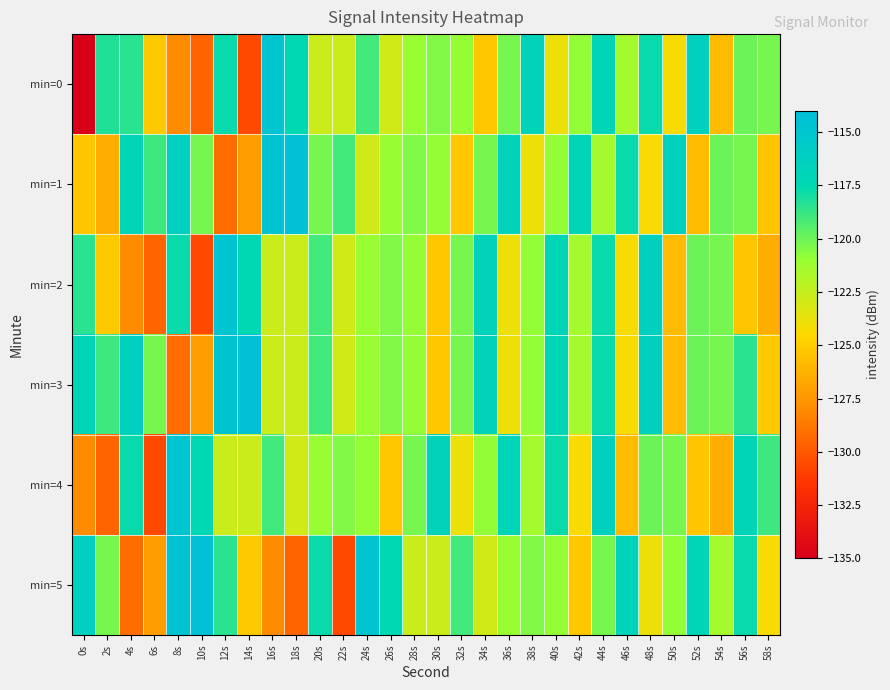

What is the difference between the highest and lowest values at 20s?

5.0